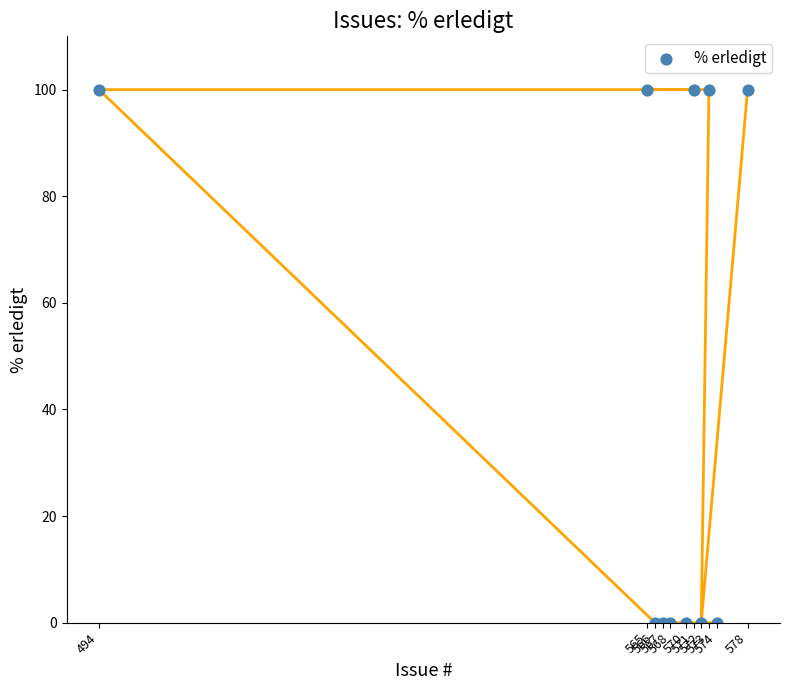

What is the average X value?

563